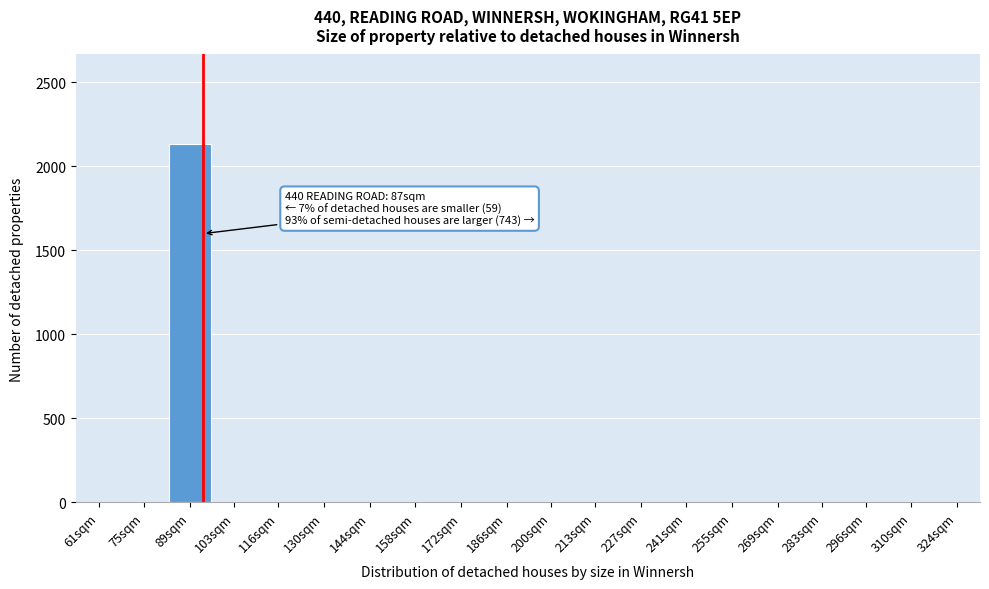

True or false: the data shows 0 at 269sqm.

True